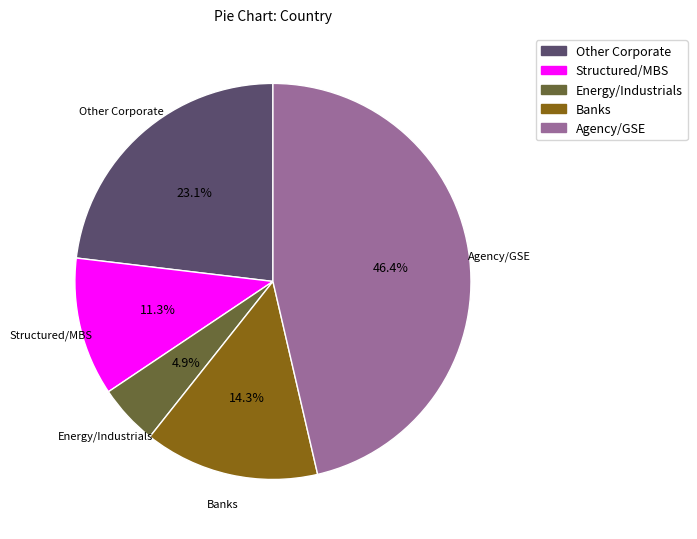

Does any single category account for the majority?

No